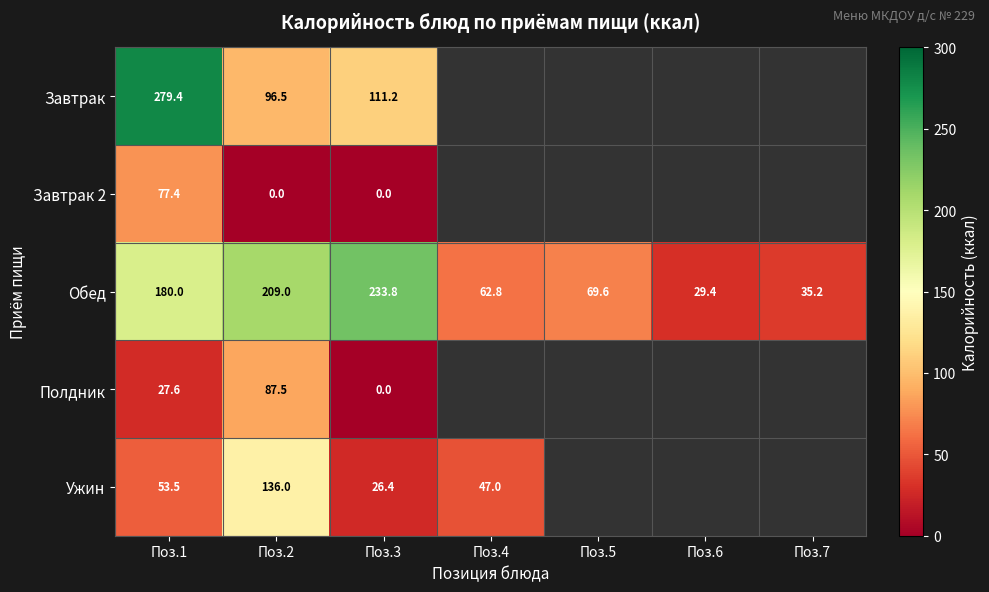

Which label corresponds to the smallest value in the chart?

Поз.2